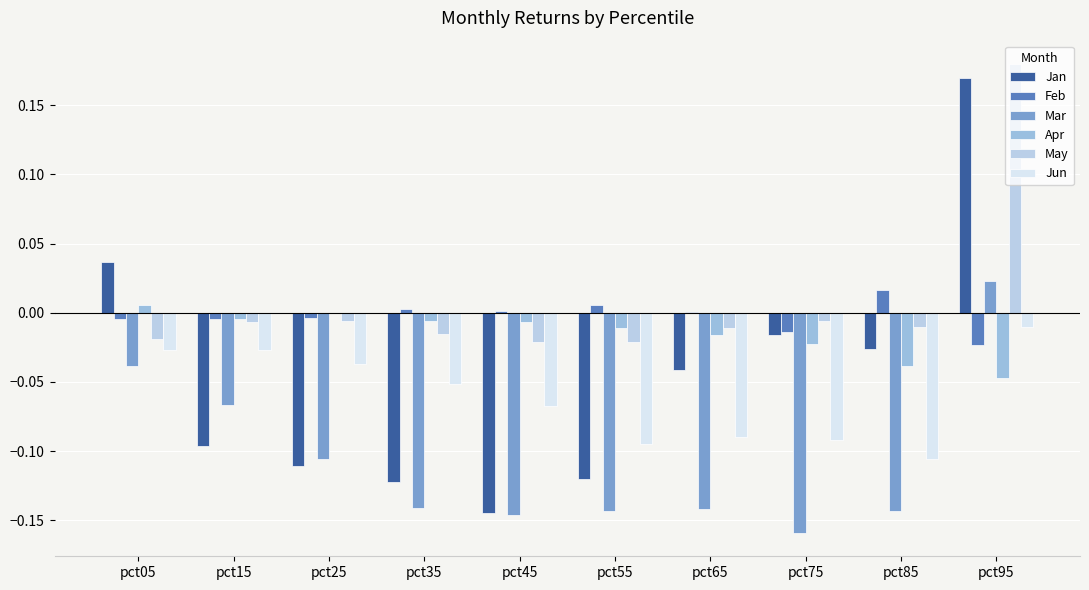

Rank the series at pct85 from highest to lowest value.

Feb, May, Jan, Apr, Jun, Mar